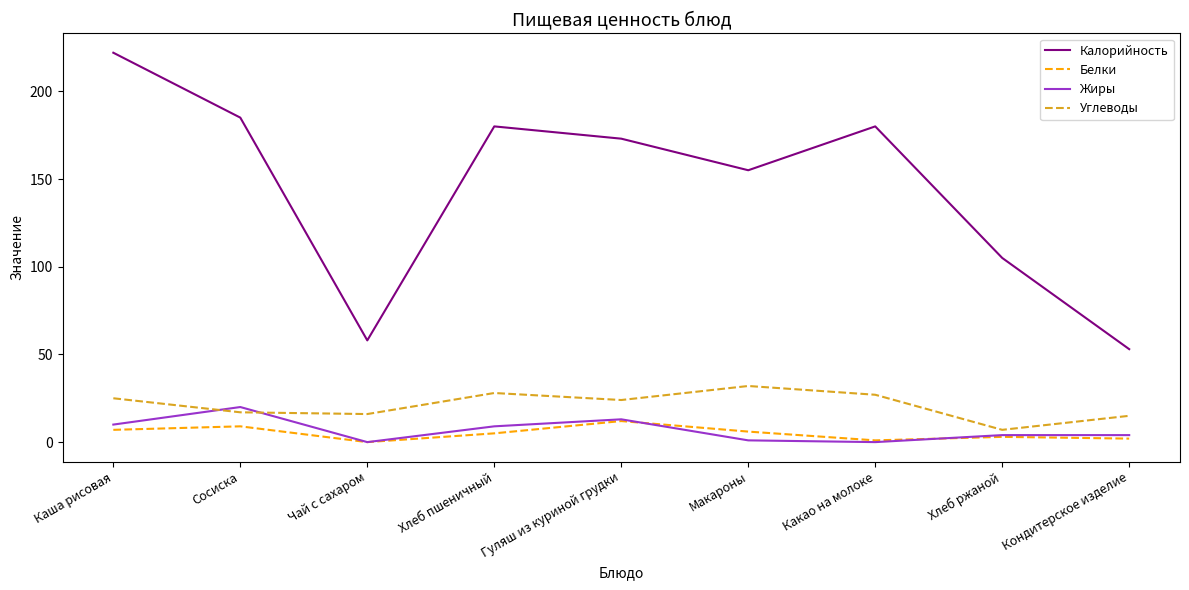

Is the value of Калорийность at Кондитерское изделие greater than the value of Белки at Каша рисовая?

Yes